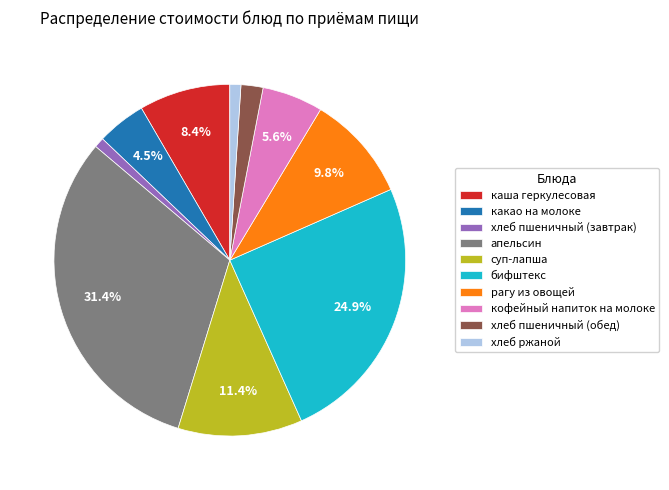

To the nearest percent, what portion does хлеб ржаной represent?

1%